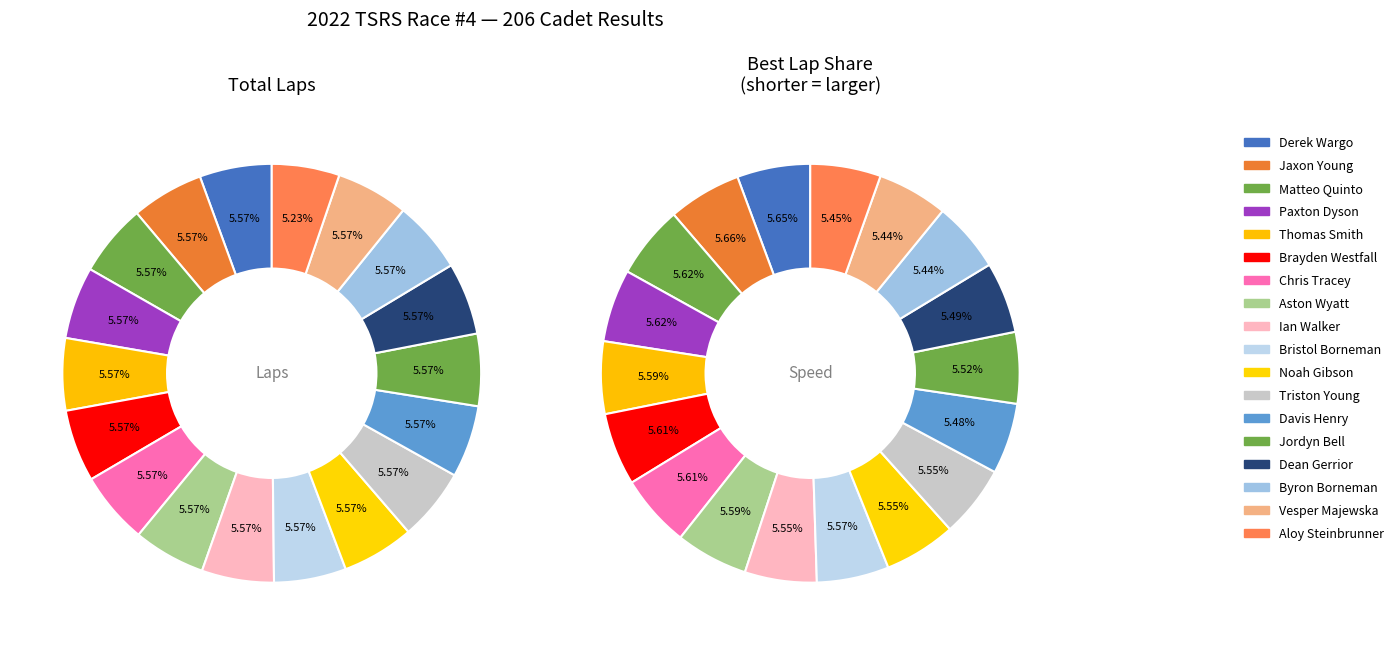

To the nearest percent, what is the average slice percentage?

6%